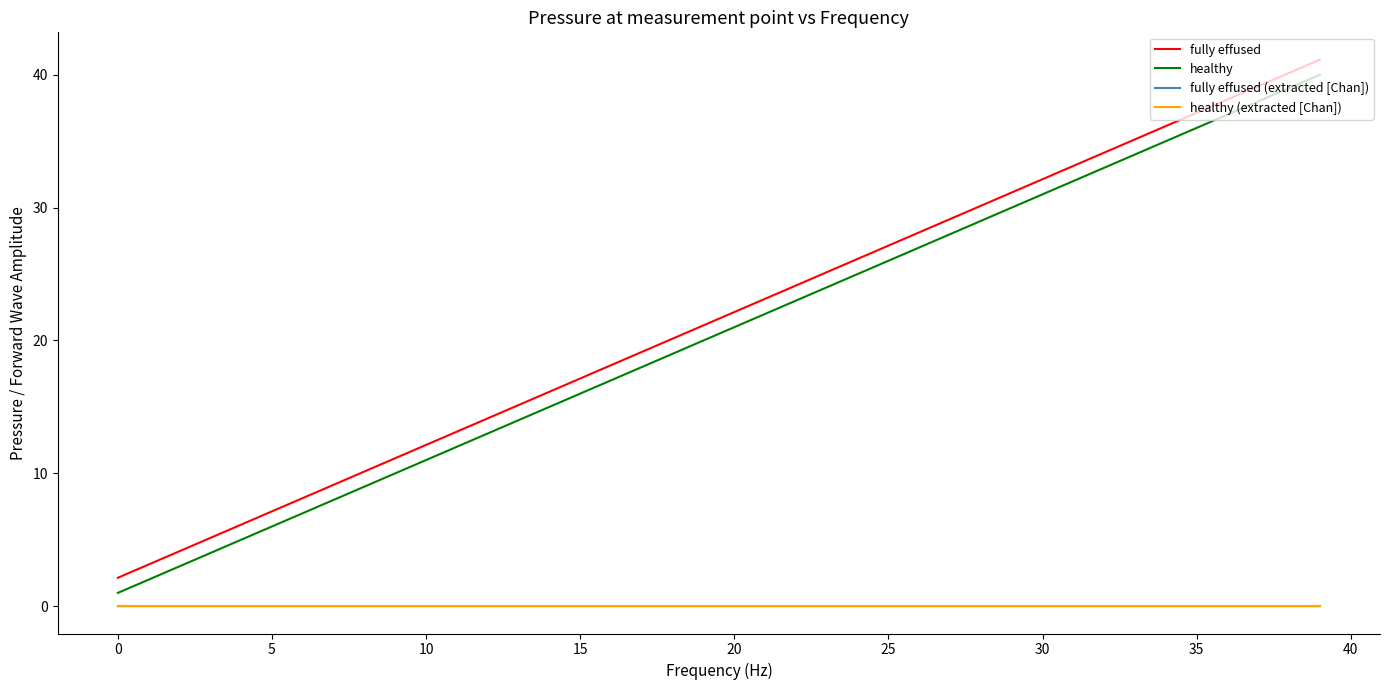

Which series has the widest spread of values?

fully effused